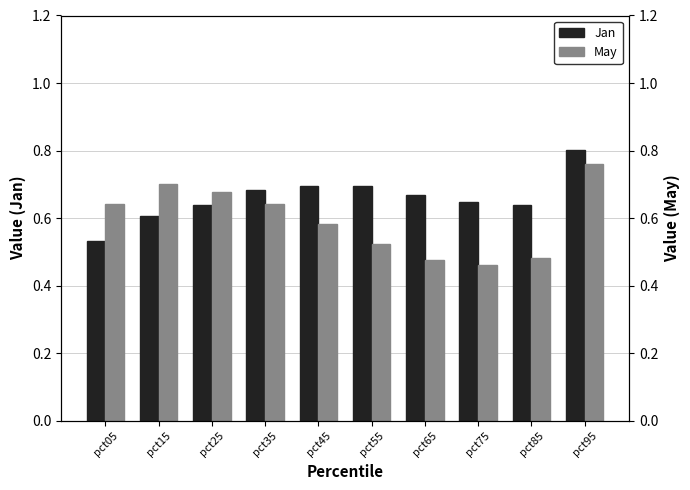

Rank the series by their maximum value, from highest to lowest.

Jan, May